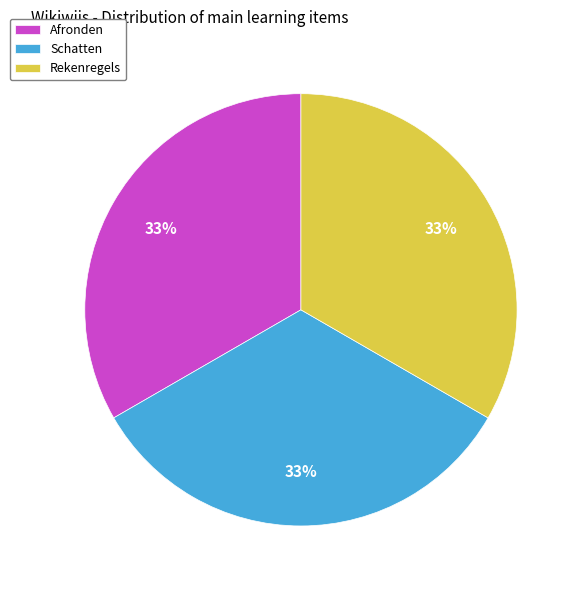

Is it true that Rekenregels is 46% of the pie?

False